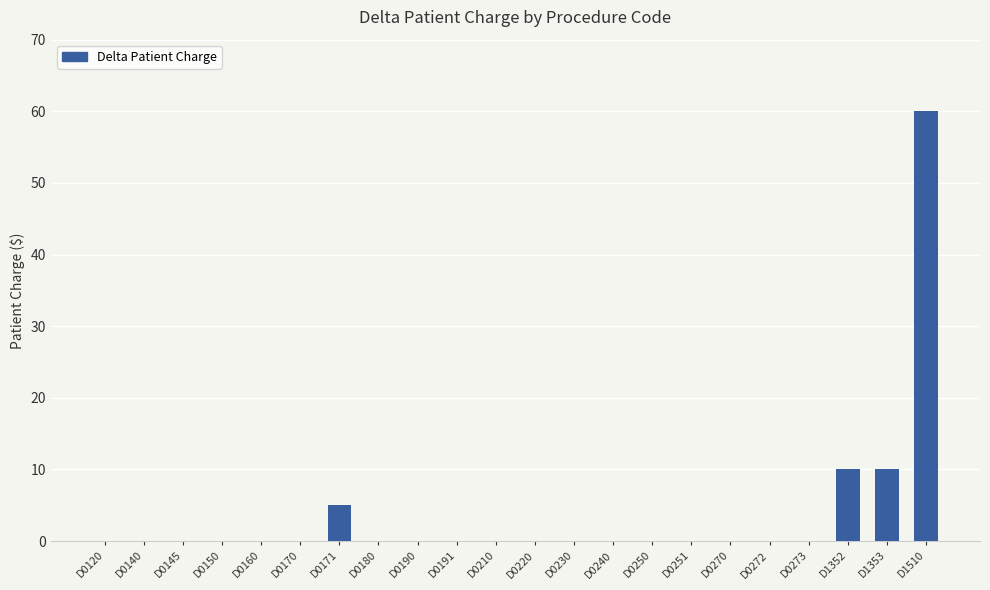

Which has a higher value, D0210 or D1352?

D1352